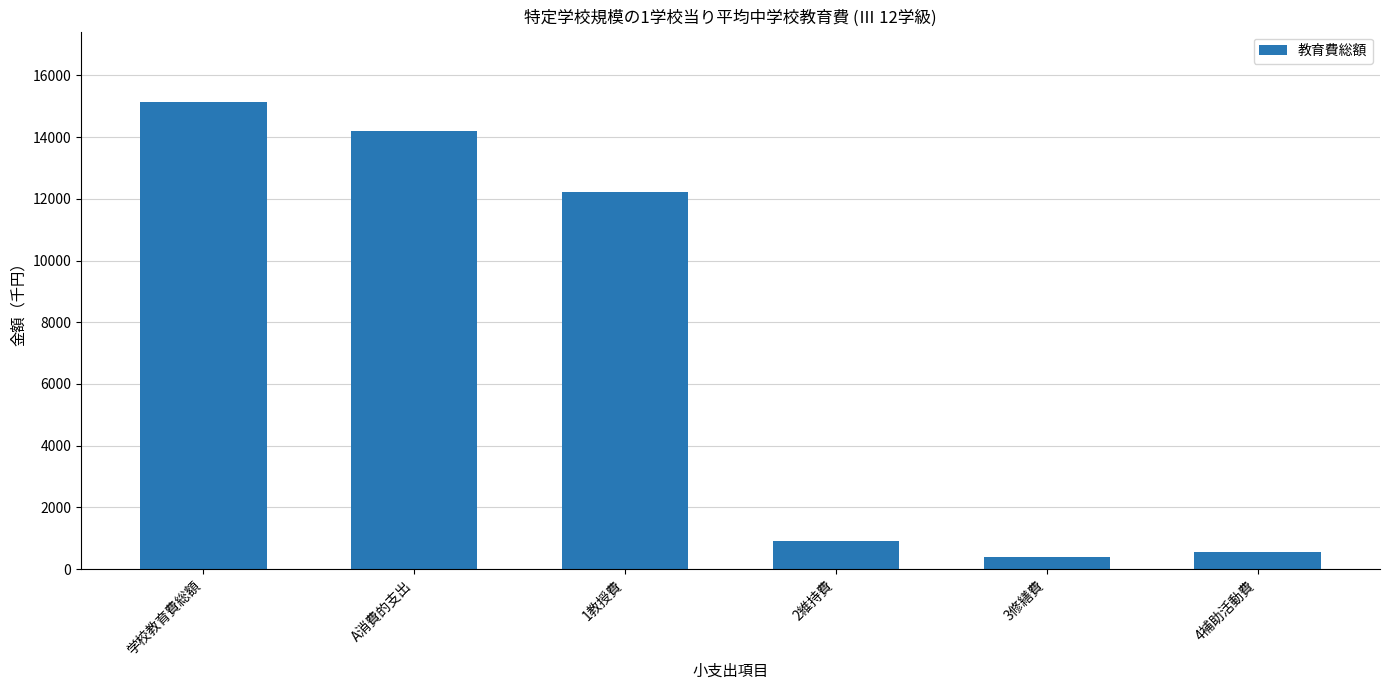

Is it true that the value at A消費的支出 is 3564?

False